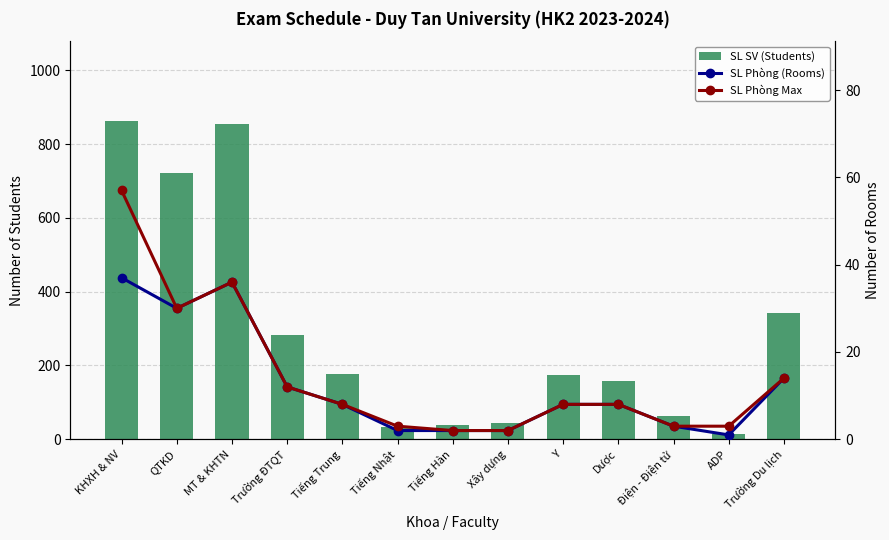

What is the maximum value shown in the chart?

863